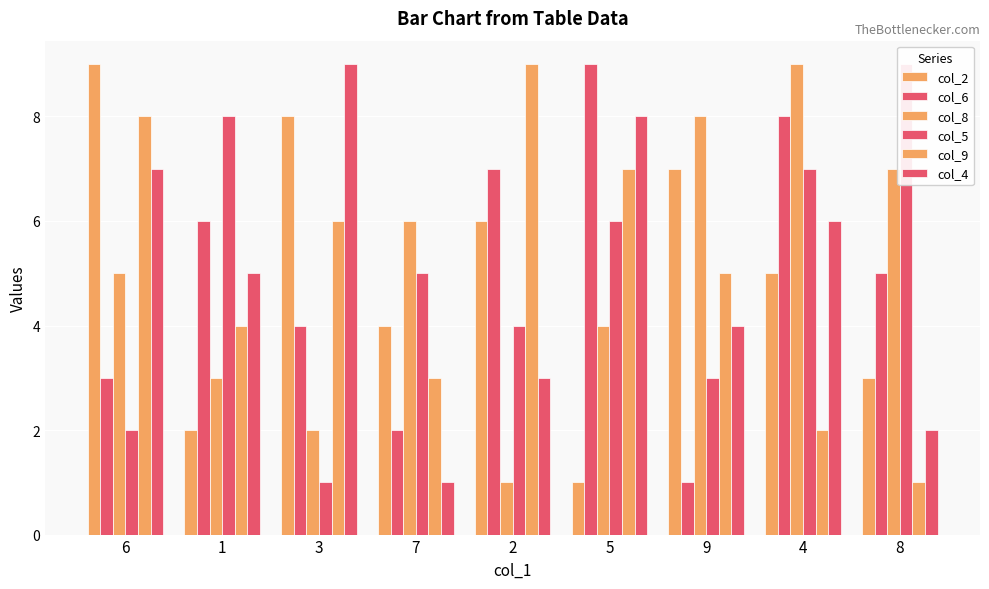

What is the label of the 5th bar from the right?

2